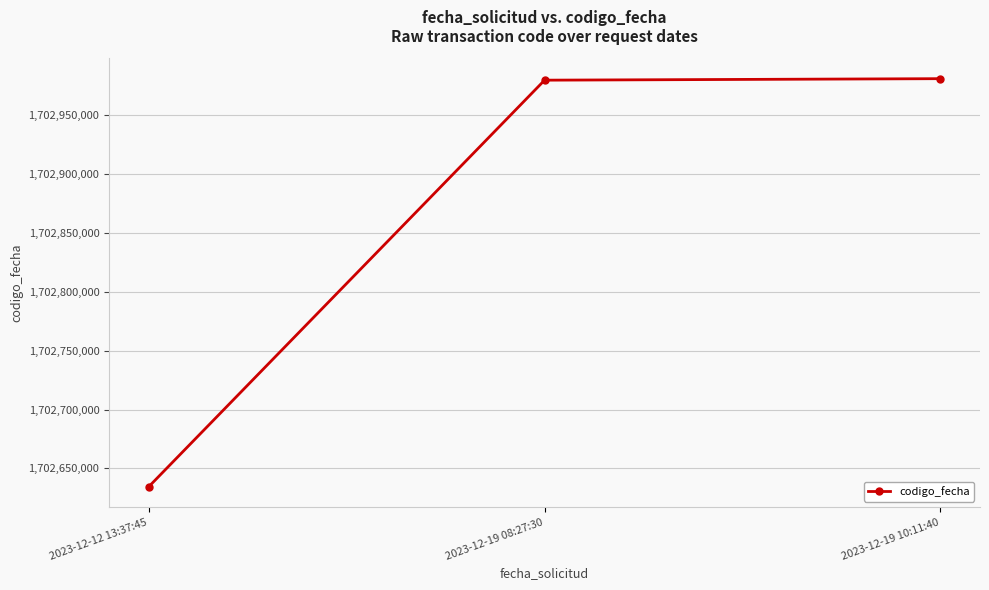

True or false: the data shows 2265550109 at 2023-12-12 13:37:45.

False